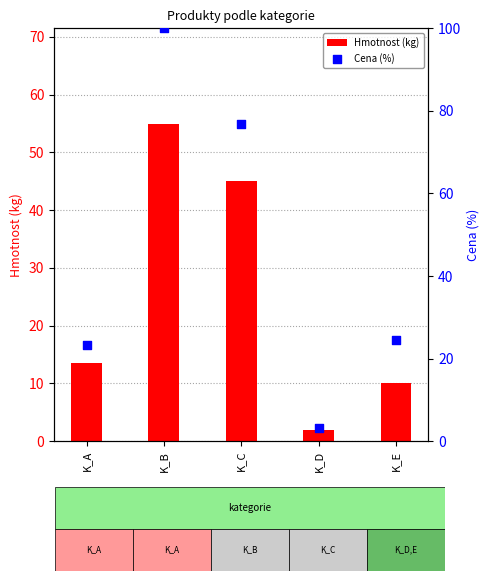

Which series contains the highest Y value?

Cena (%)